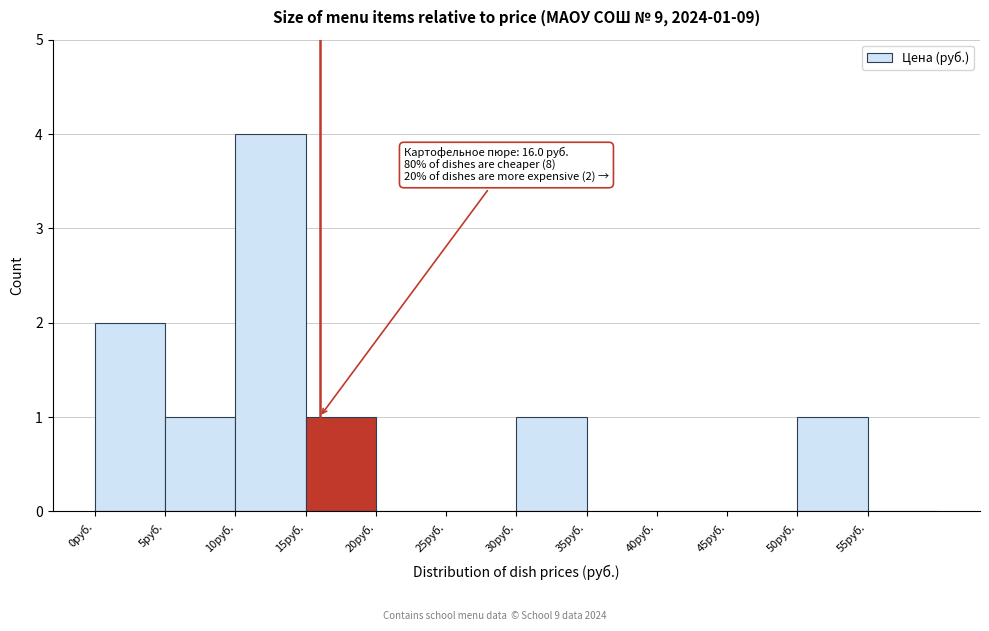

Over which range of the x-axis is the bar tallest?

10 to 15